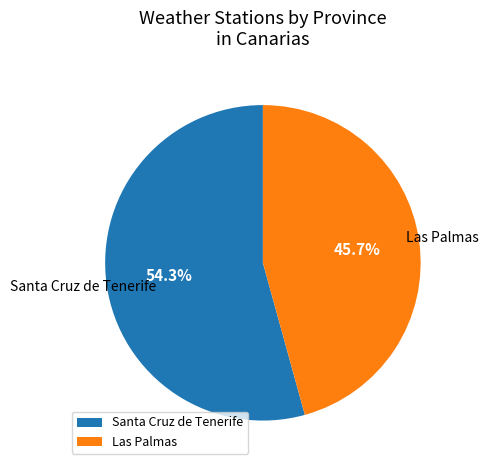

Does any single category account for the majority?

Yes